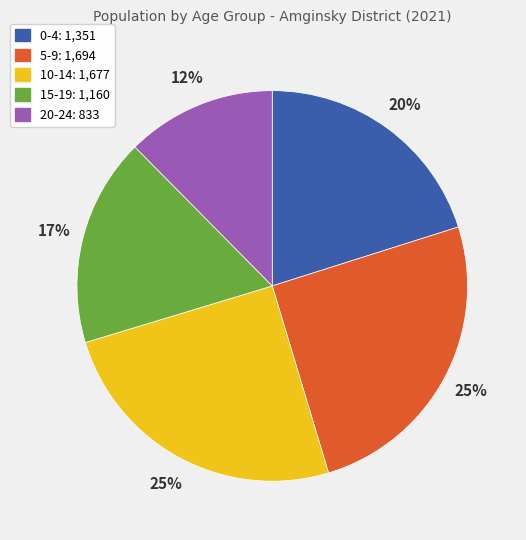

What percentage is the 20-24 slice, to the nearest percent?

12%